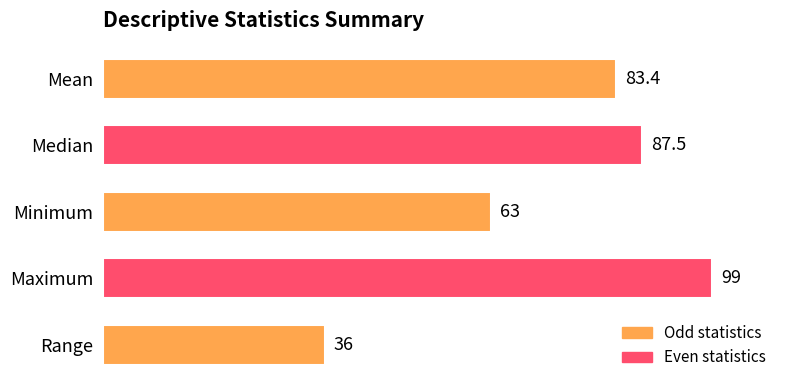

How many bars are there in total?

5